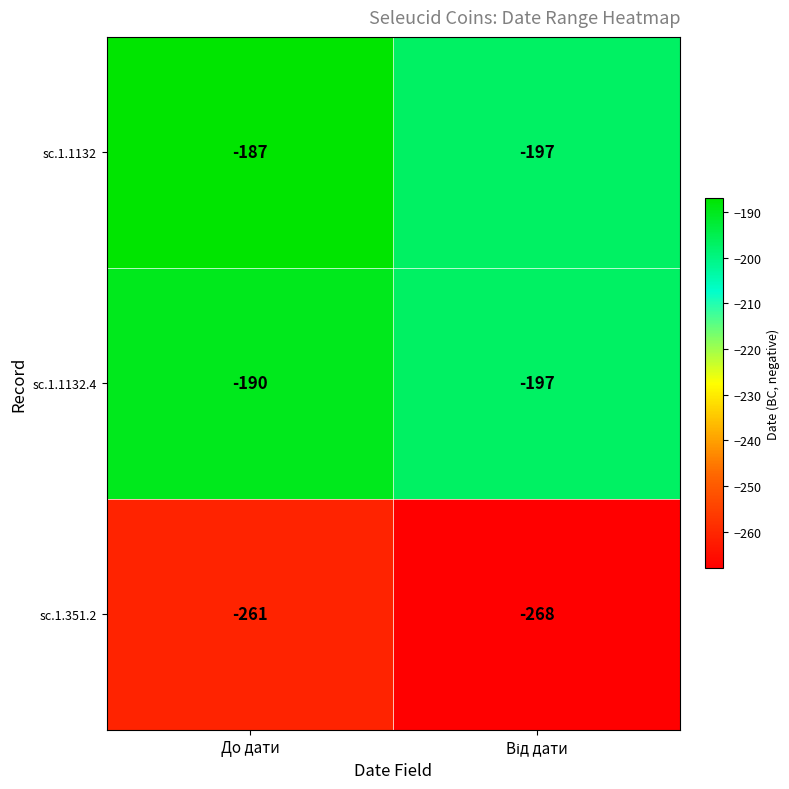

Which series has the largest range (max minus min)?

sc.1.1132